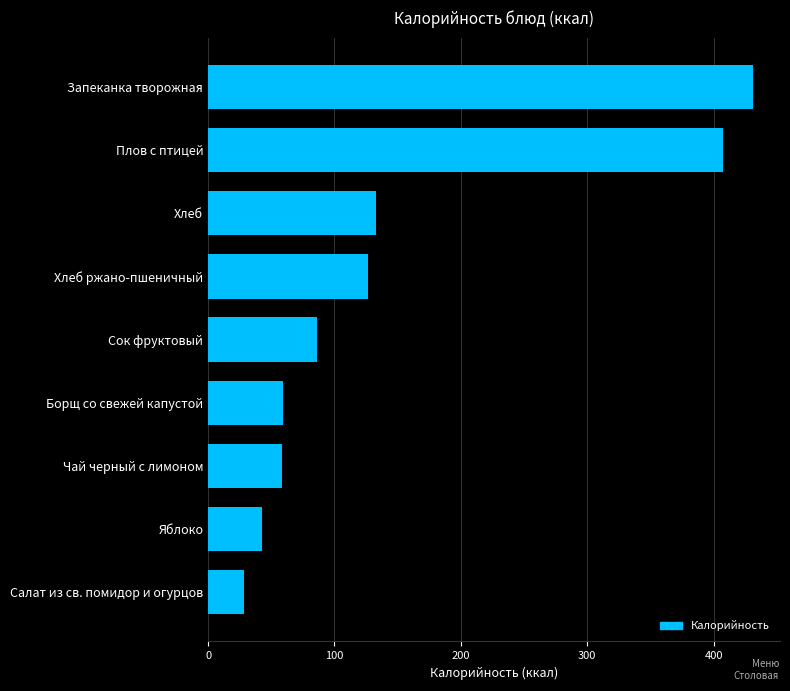

What is the label of the 7th bar from the bottom?

Хлеб